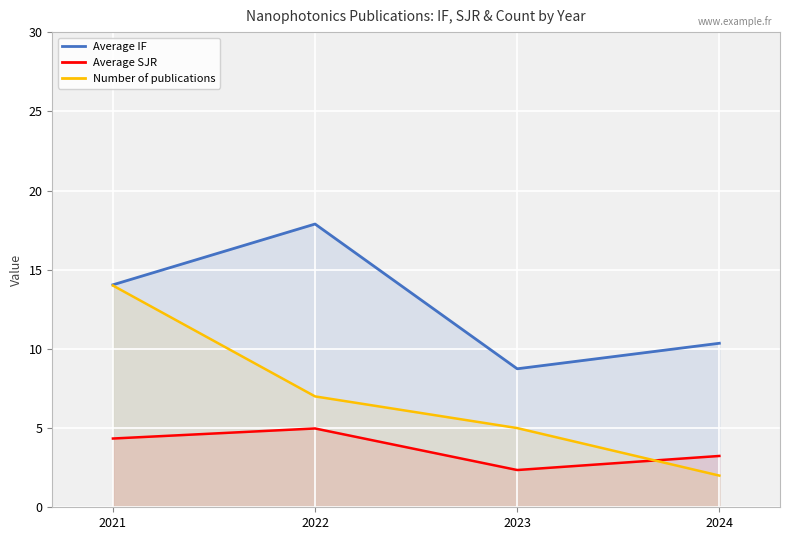

Which series has the widest spread of values?

Number of publications